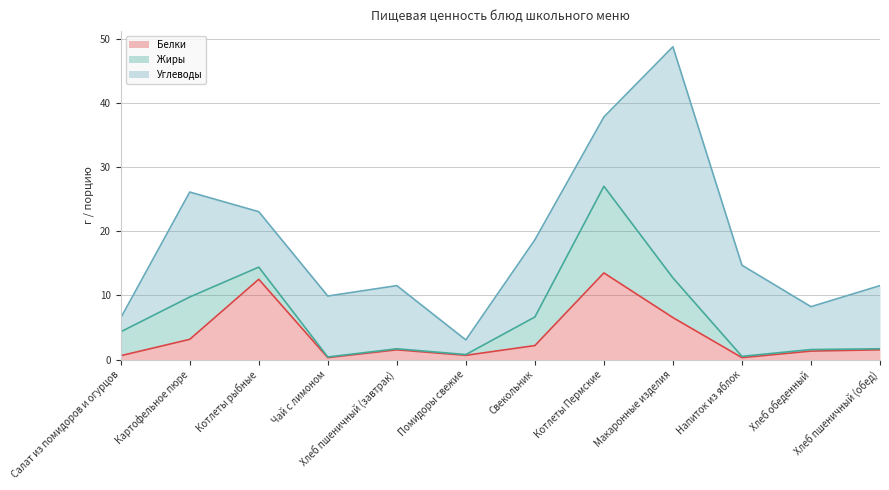

What are all the series names shown in the legend?

Белки, Жиры, Углеводы